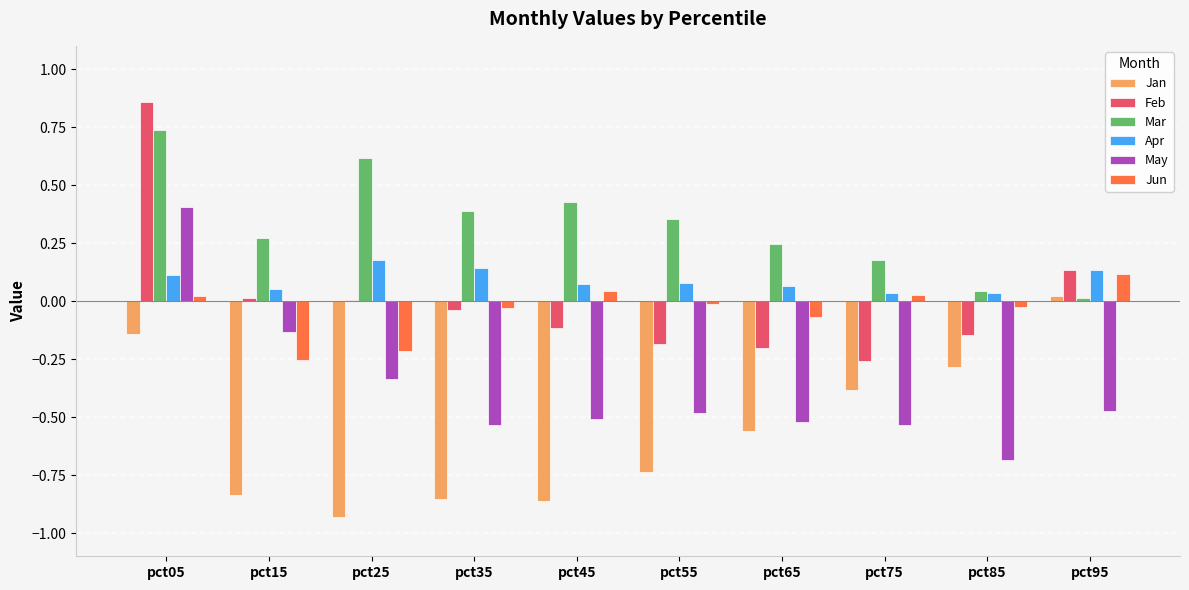

True or false: Jun has a value of 0.2 at pct95.

False